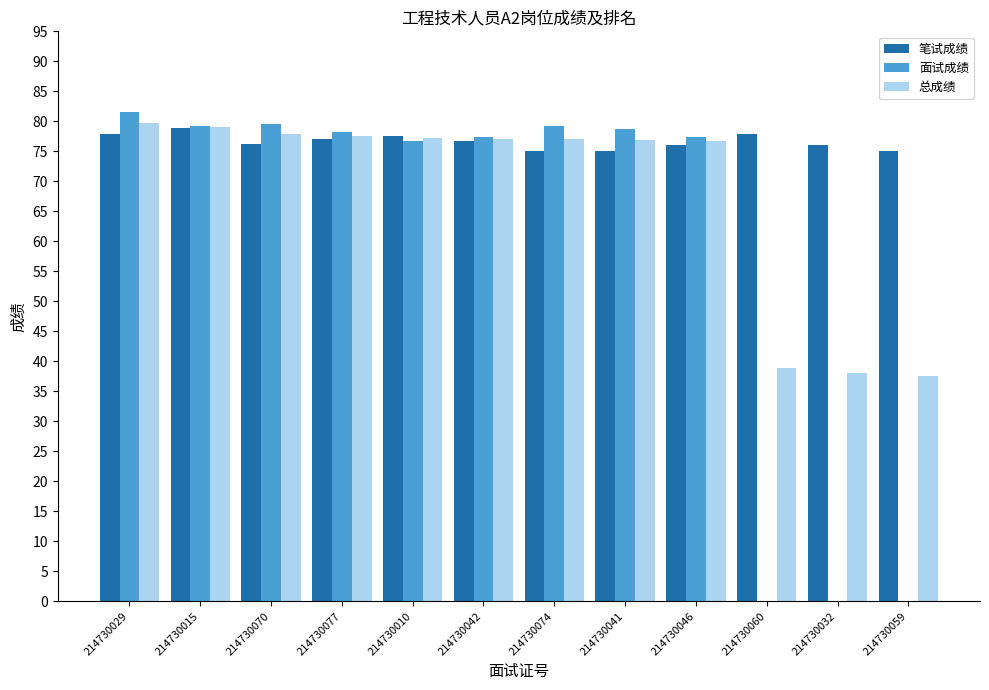

What is the maximum value shown in the chart?

81.5